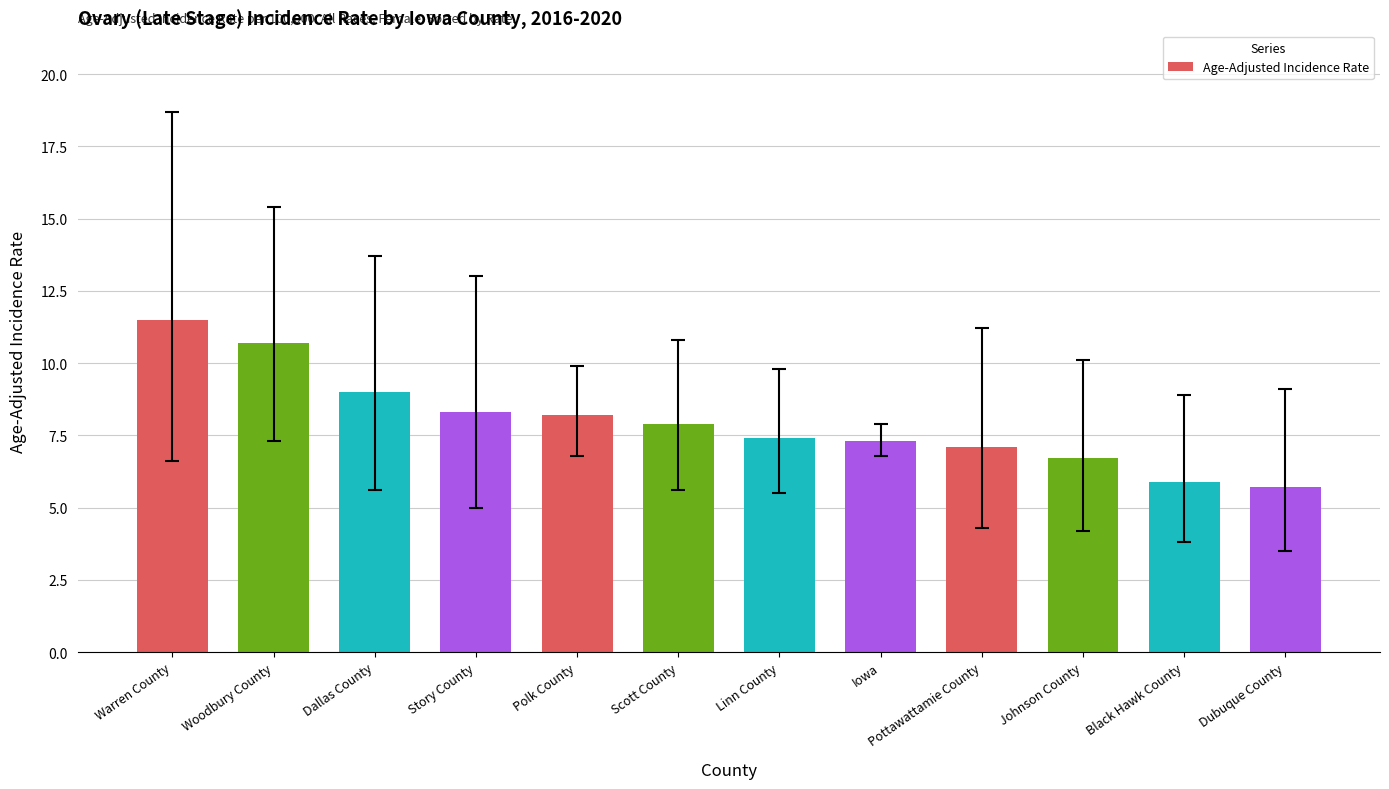

What is the difference between the second highest and second lowest values?

4.8